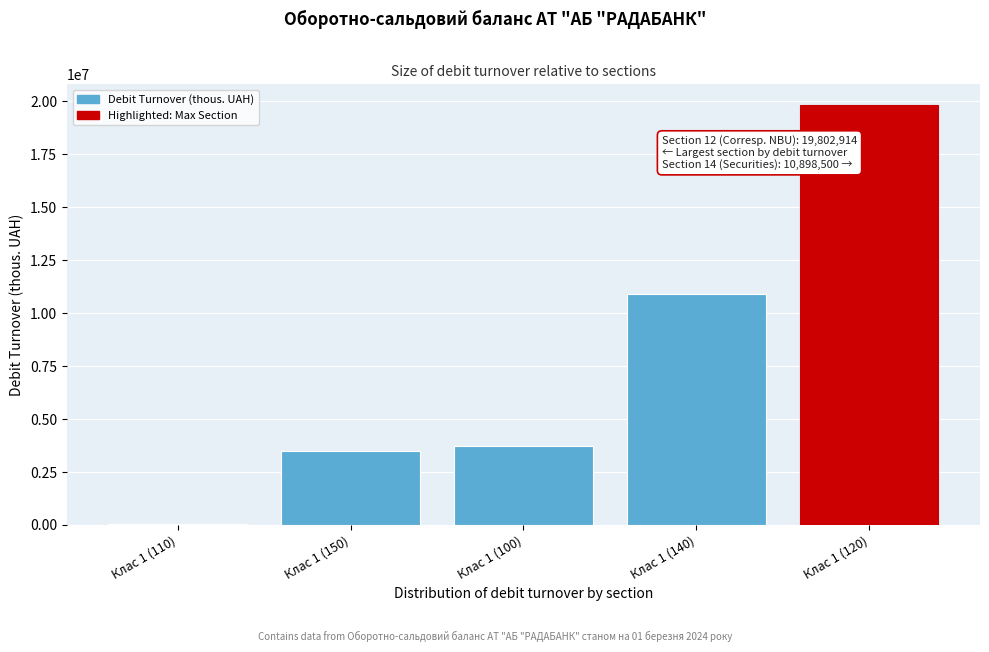

Reading left to right, extract all data points from this chart.

Клас 1 (110)=43456	Клас 1 (150)=3489451	Клас 1 (100)=3733316	Клас 1 (140)=10898500	Клас 1 (120)=19802914